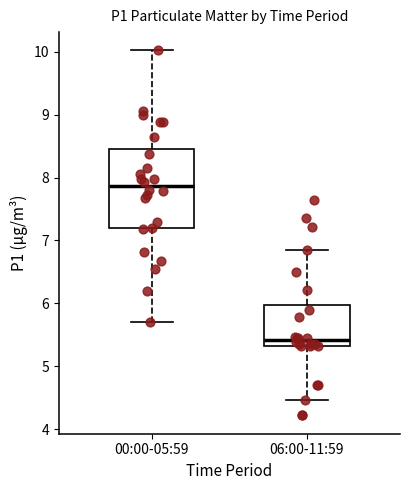

Which box is the tallest, from its lower edge to its upper edge?

00:00-05:59